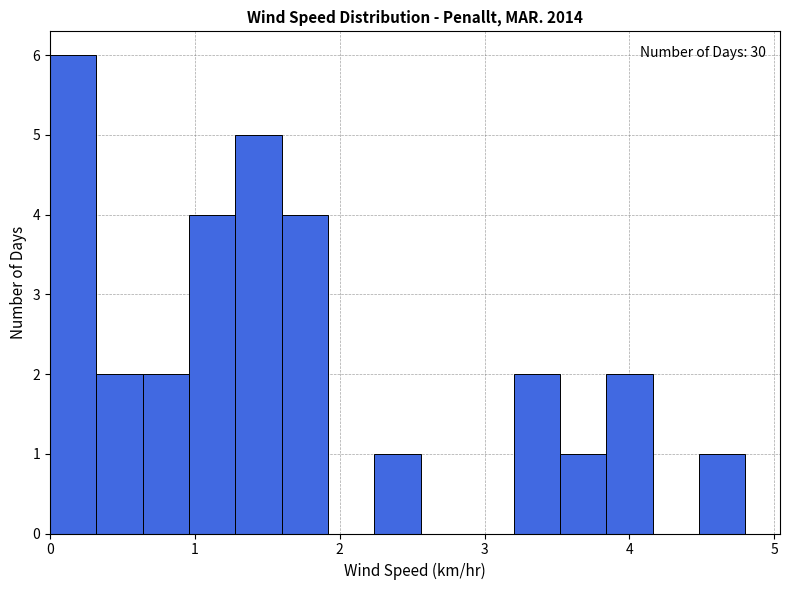

Around what value on the x-axis is the tallest bar? Give the approximate position of its centre, as read against the axis.

0.2